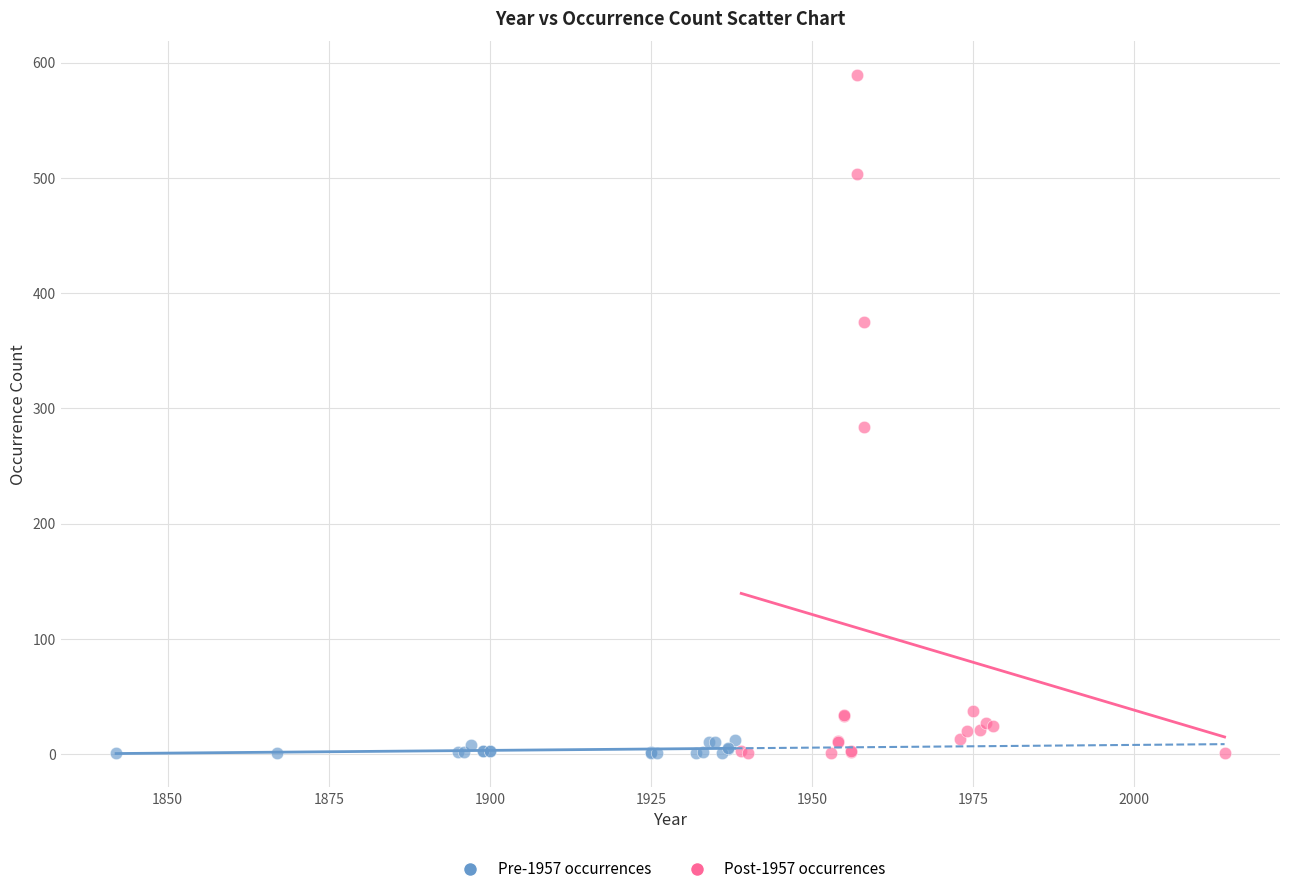

Which series contains the highest Y value?

Post-1957 occurrences